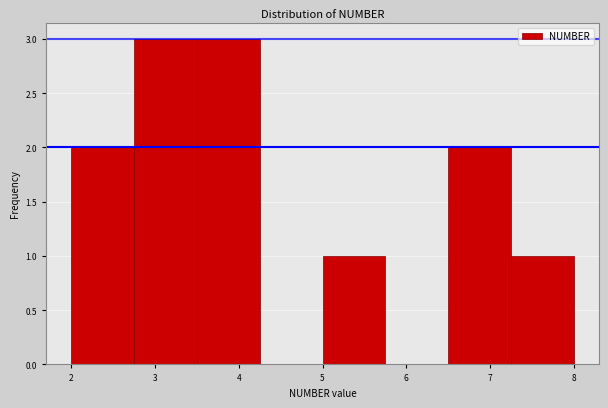

What is the height of the bar covering 6.50 to 7.25 on the x-axis? Neither the bar edges nor the heights are printed on the chart, so give them approximately, as read against the axes.

2